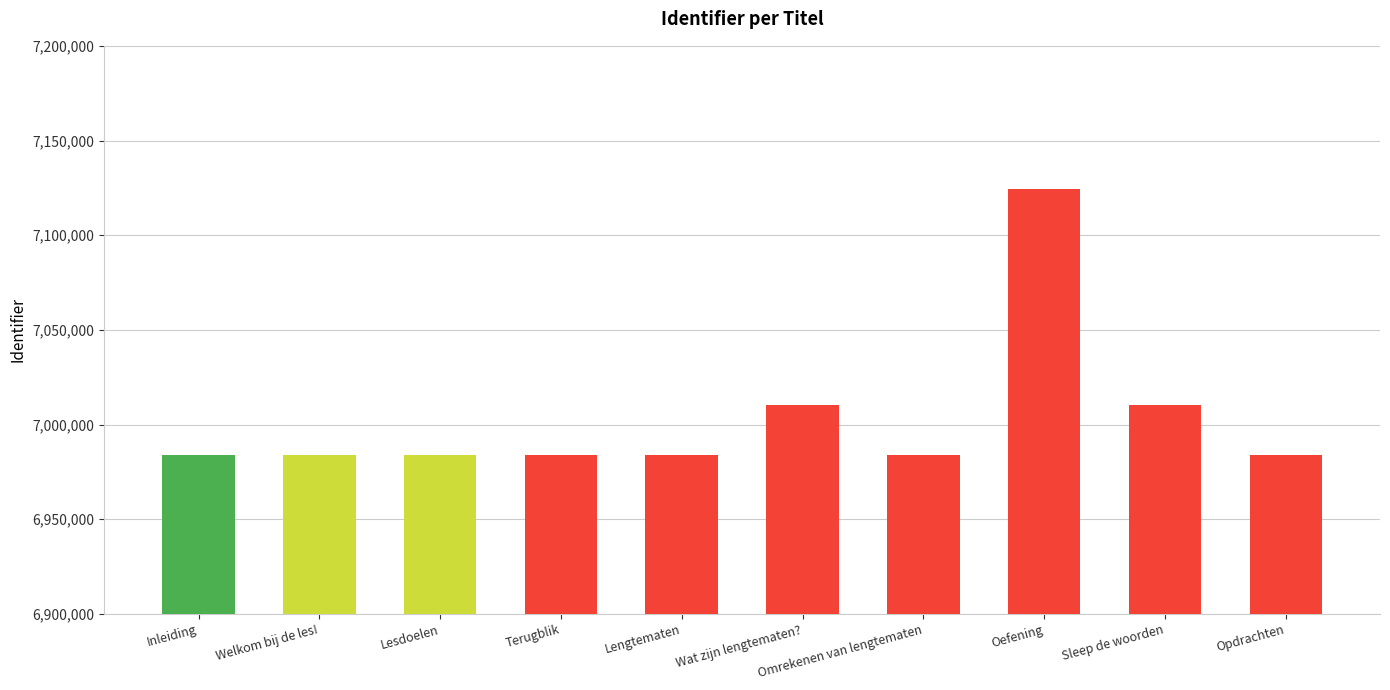

How many bars are there in total?

10